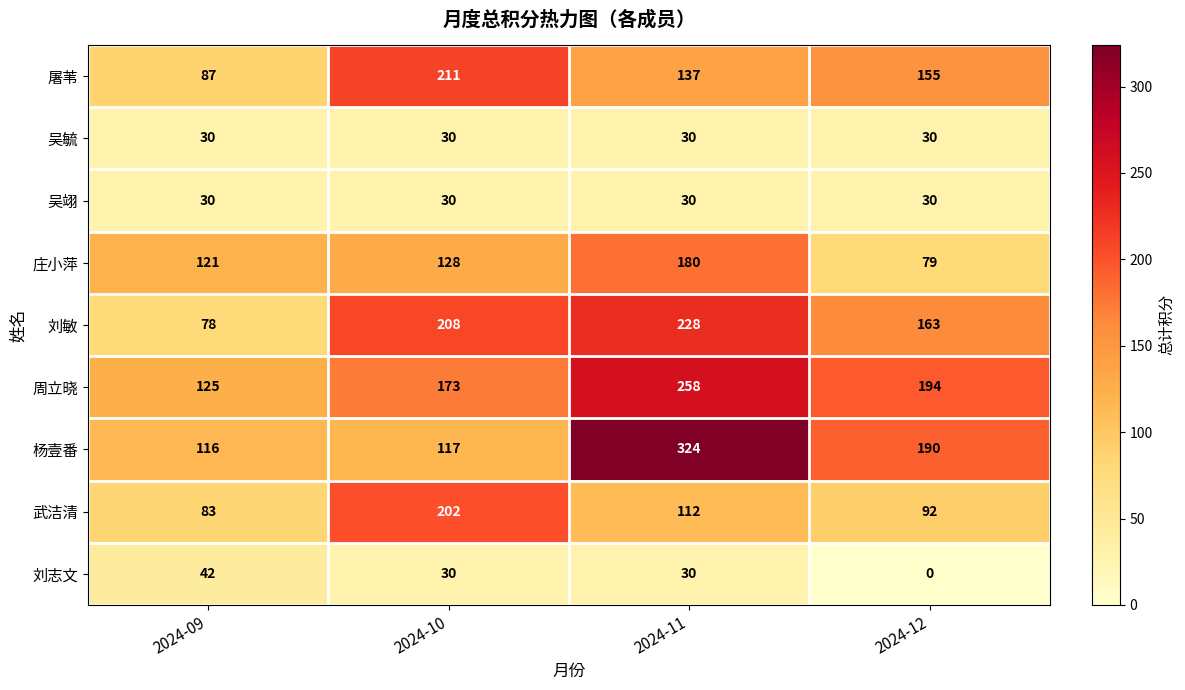

Count the 周立晓 values in the range 173 to 258.

3